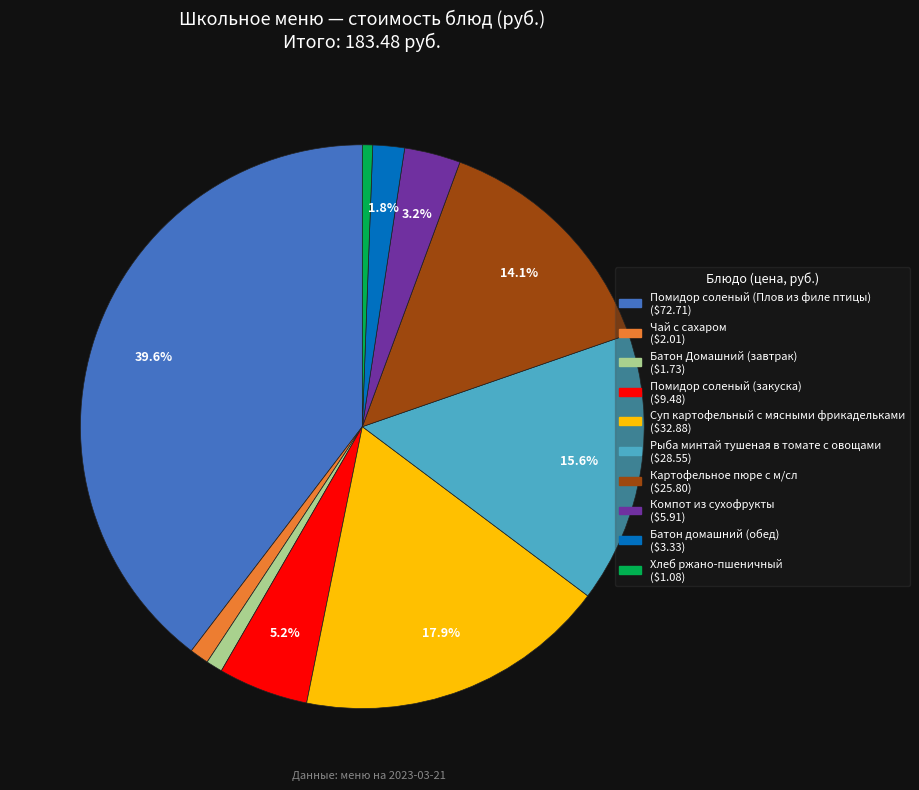

What percentage is the Суп картофельный с мясными фрикадельками slice, to the nearest percent?

18%